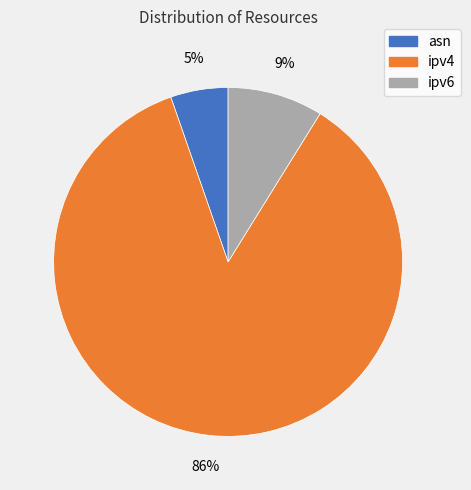

How many segments does this pie chart have?

3